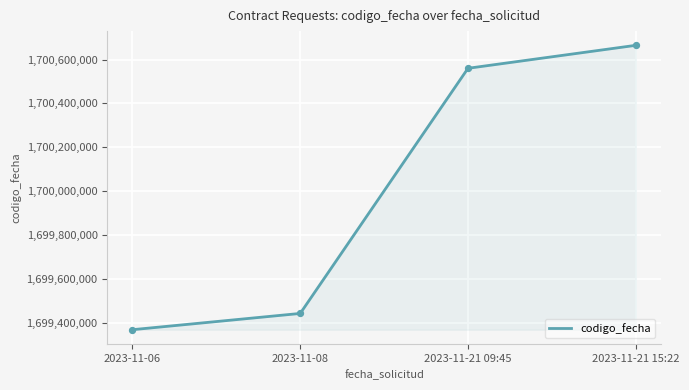

What is the ratio of the value at 2023-11-21 09:45 to the value at 2023-11-08?

1.0